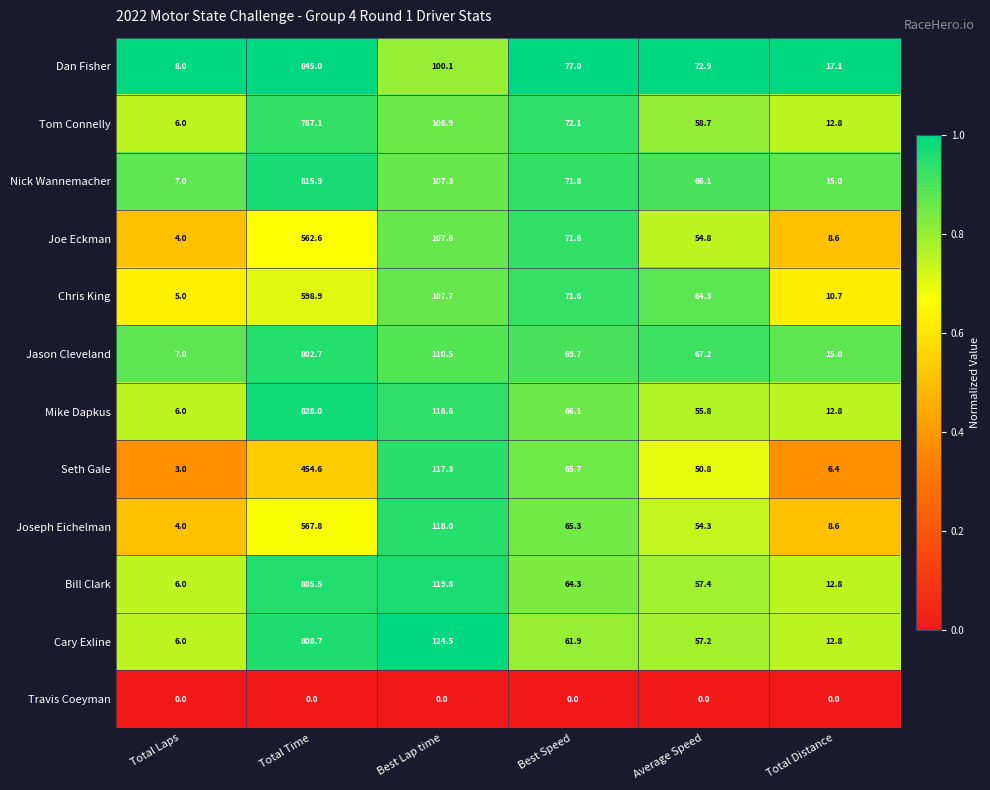

What is the lowest value of the Tom Connelly series?

6.0